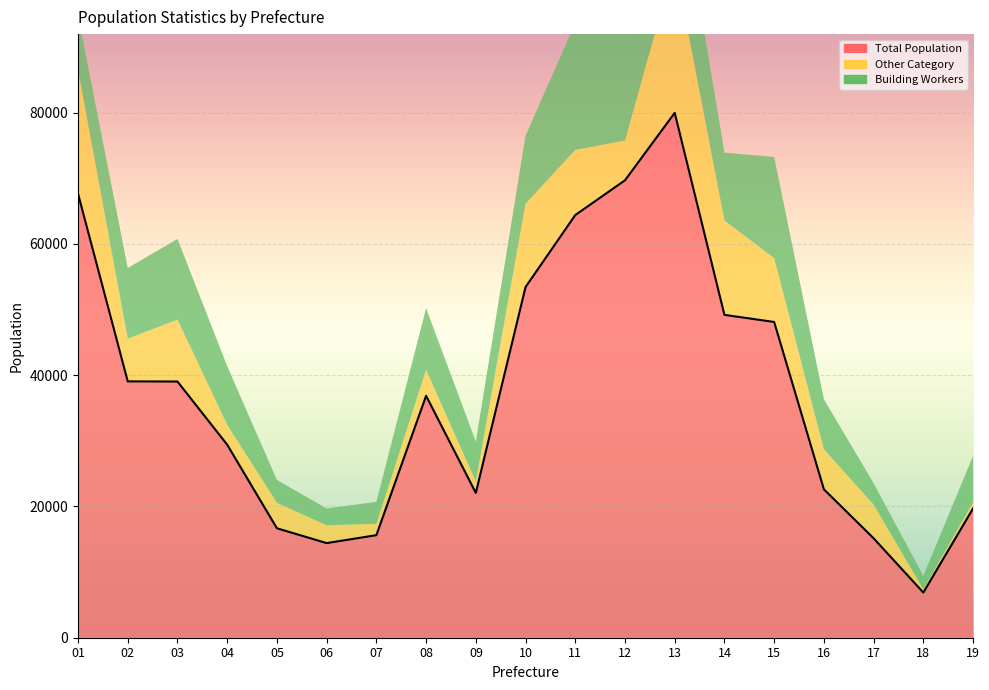

What is the approximate value of Other Category at 13, to the nearest 50?

22950